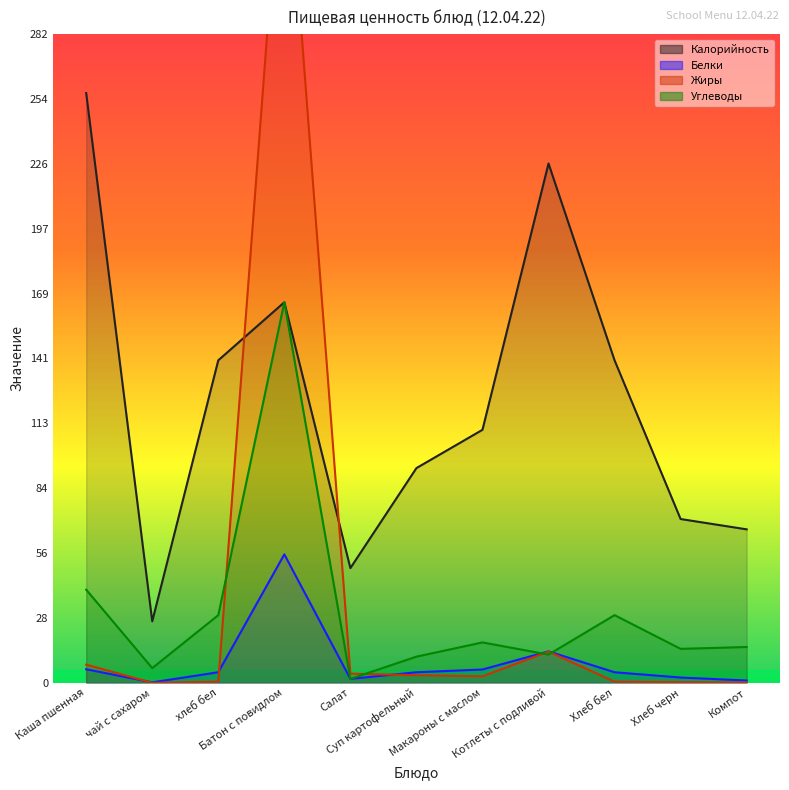

The value of Жиры at Хлеб бел is 0.5. True or false?

True